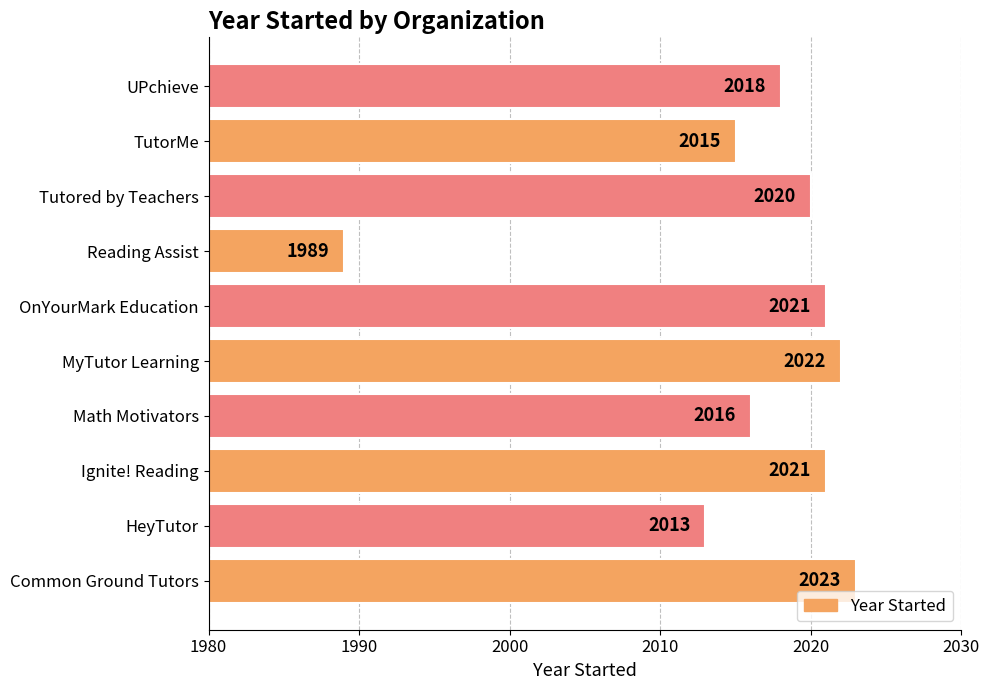

What is the average value?

2016